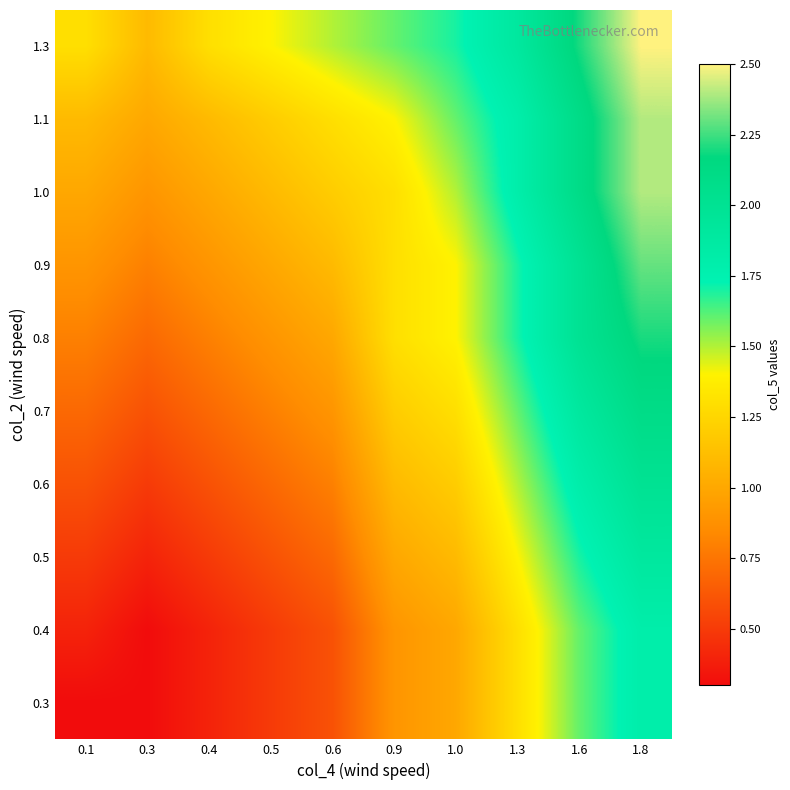

At which category is the sum across all series the highest?

1.8